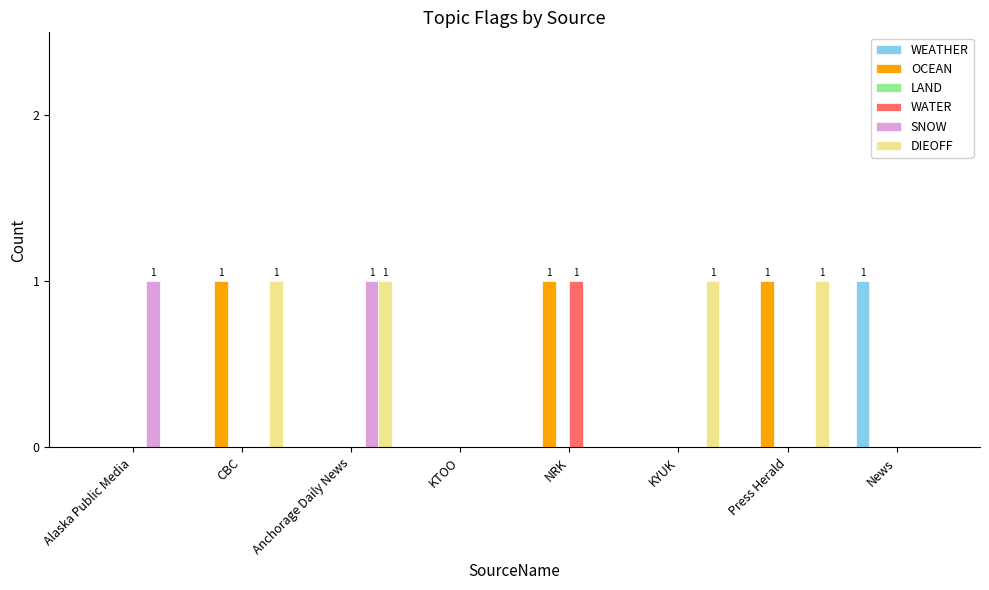

The WATER series shows 0 at Alaska Public Media. True or false?

True